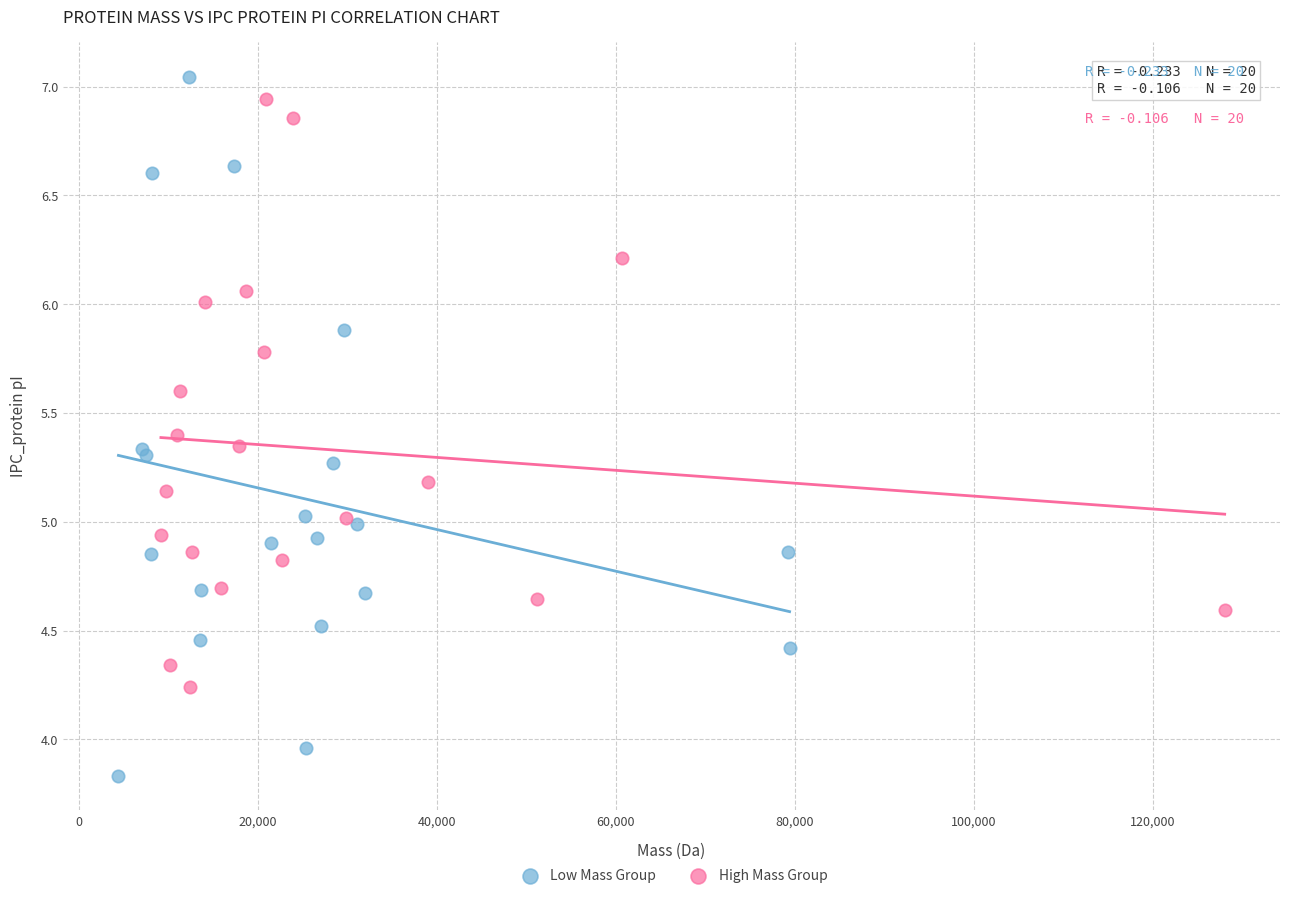

Which series reaches the minimum Y coordinate?

Low Mass Group